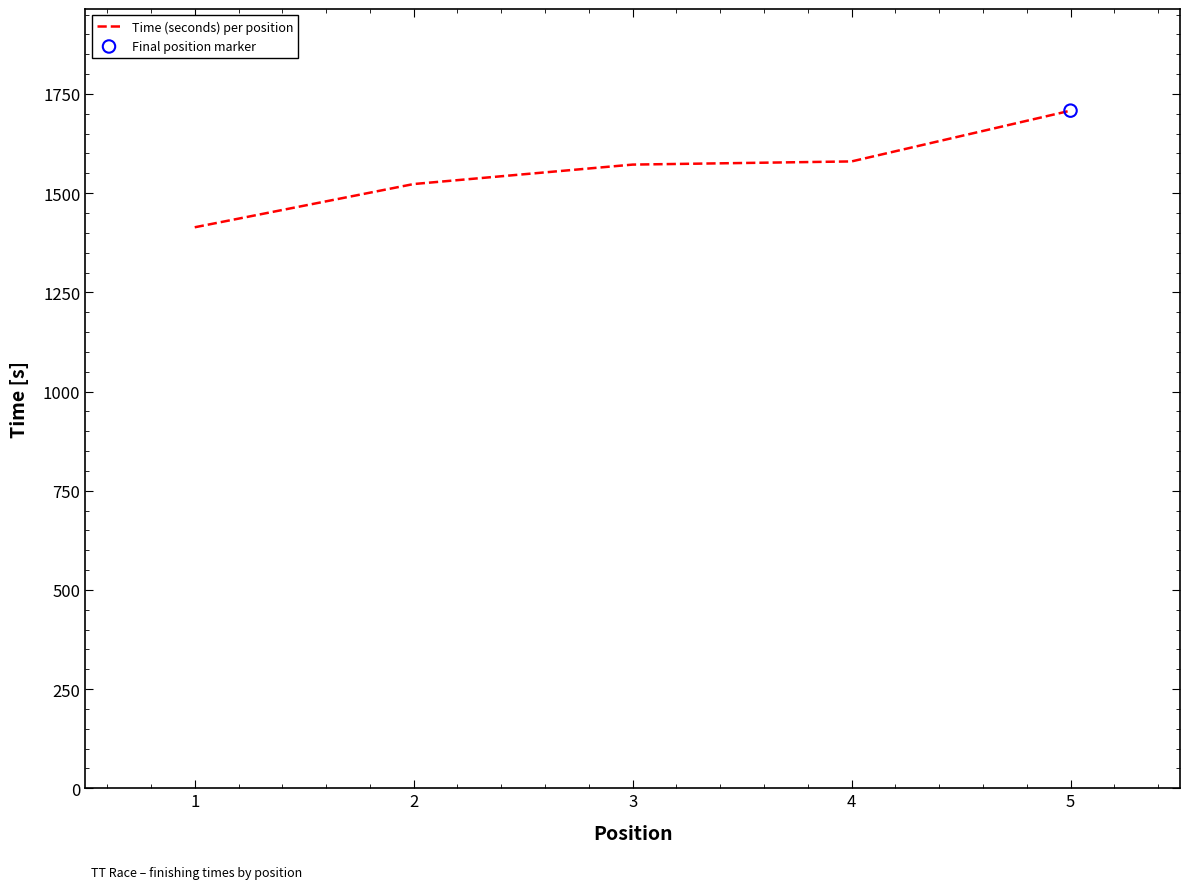

Between 1 and 2, which is larger?

2